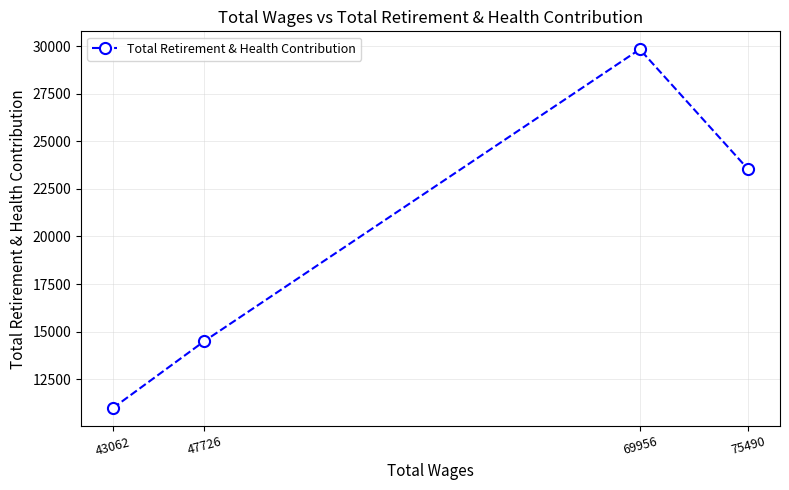

What is the change in value from 43062 to 75490?

+12542